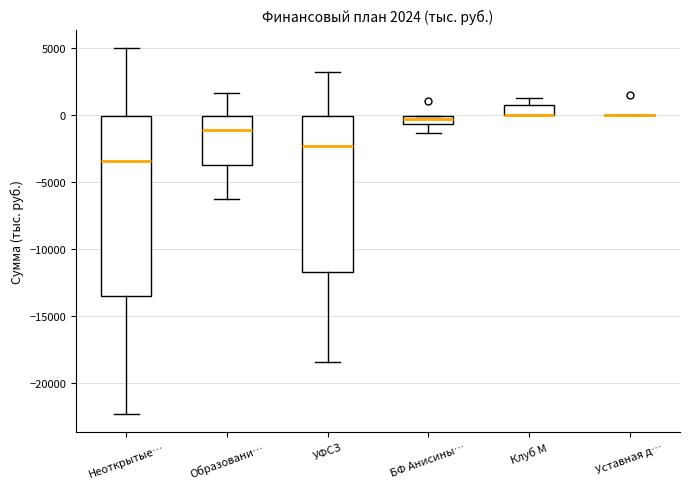

Which box is the tallest, from its lower edge to its upper edge?

Неоткрытые…